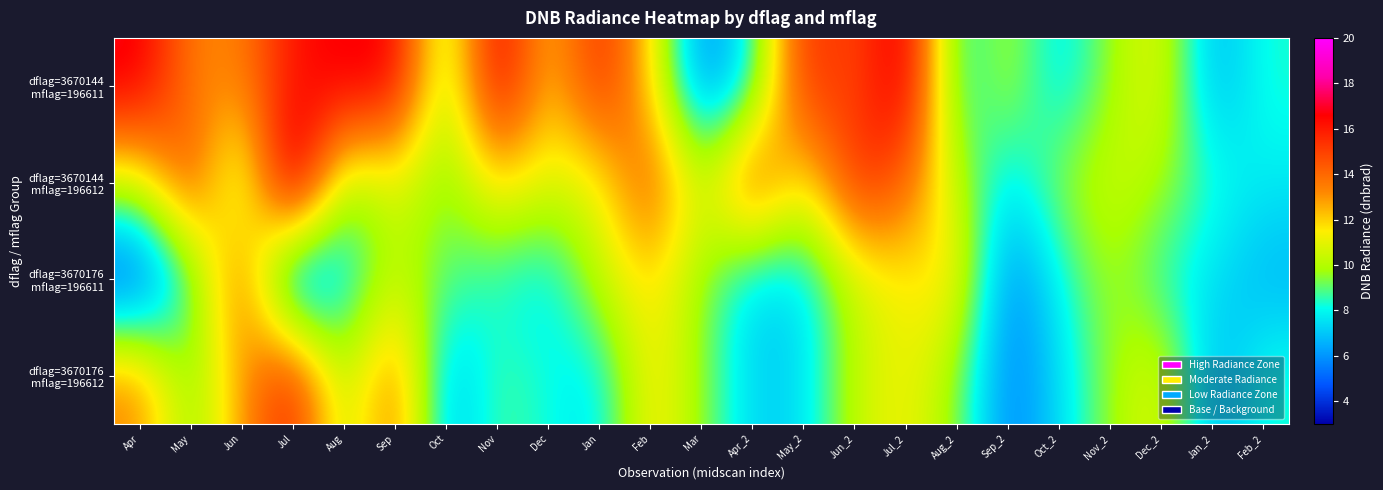

Between Apr and Sep_2, which is larger?

Apr